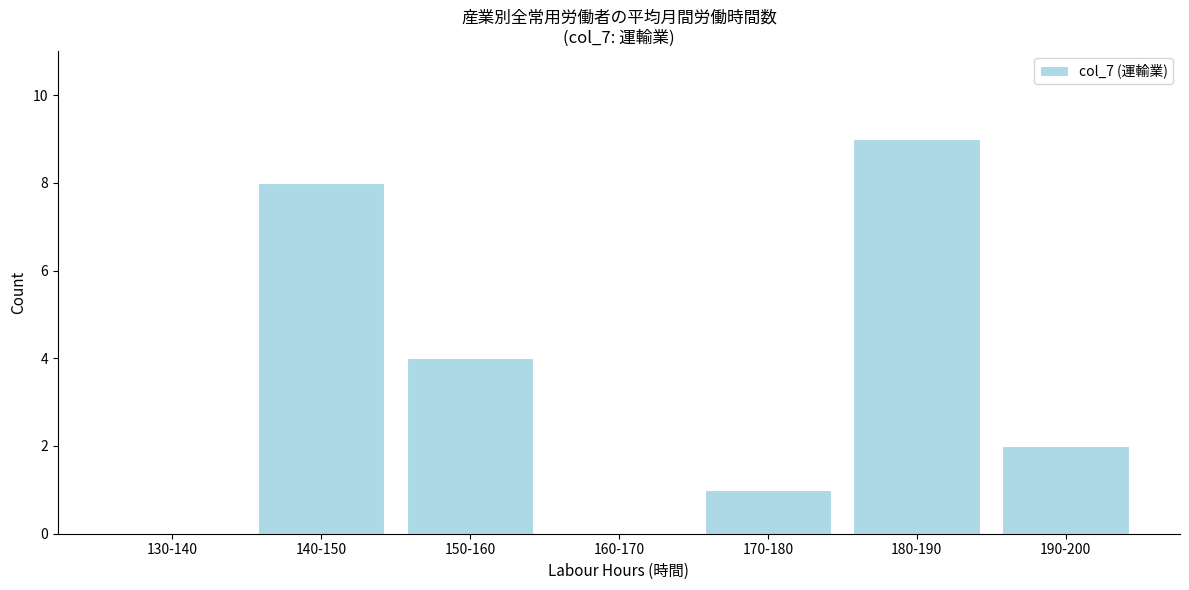

Reading left to right, list all the values displayed in this chart.

130-140=0	140-150=8	150-160=4	160-170=0	170-180=1	180-190=9	190-200=2